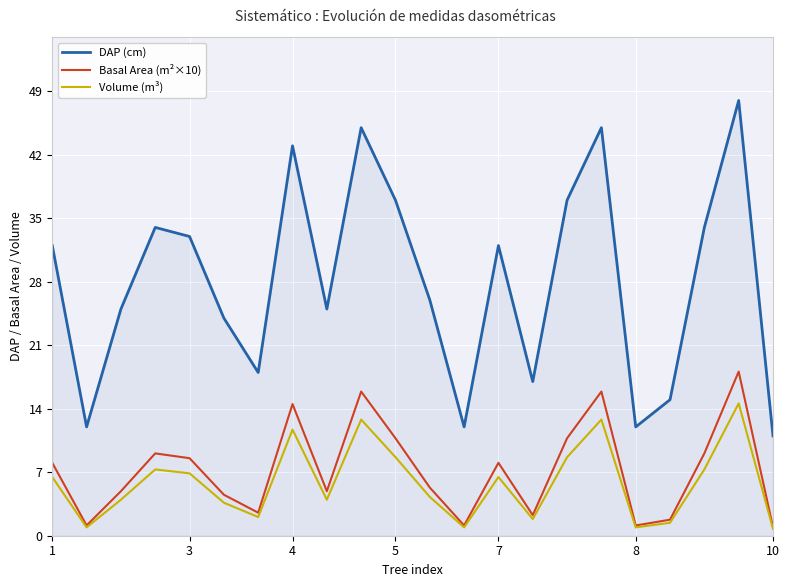

At how many categories does at least one series exceed 44?

3